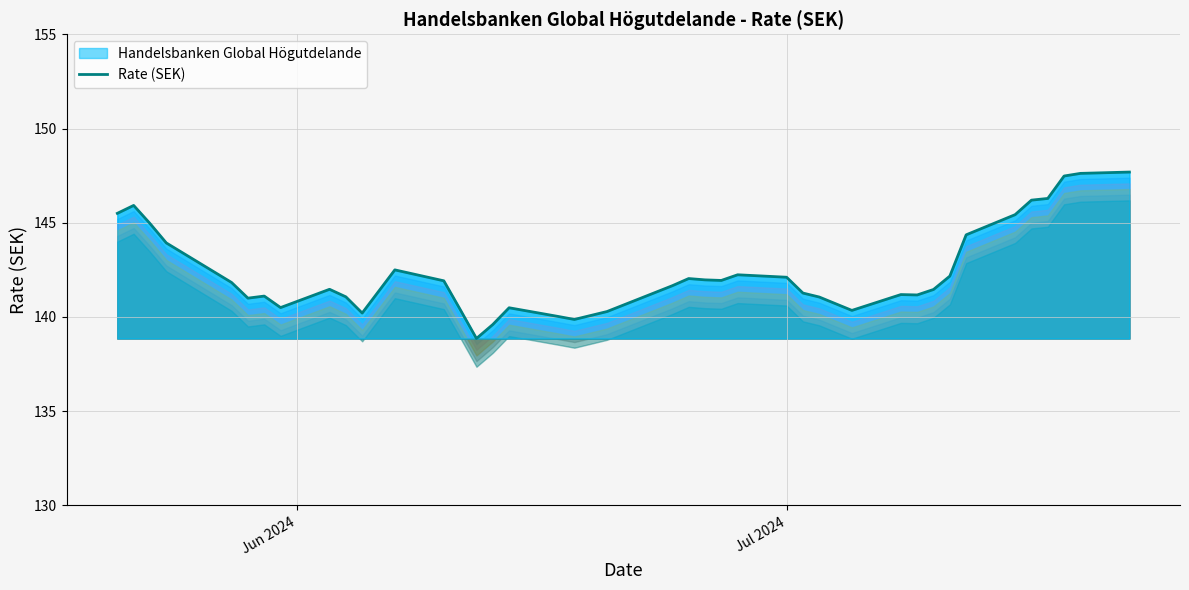

What is the difference between the maximum and minimum values?

8.8